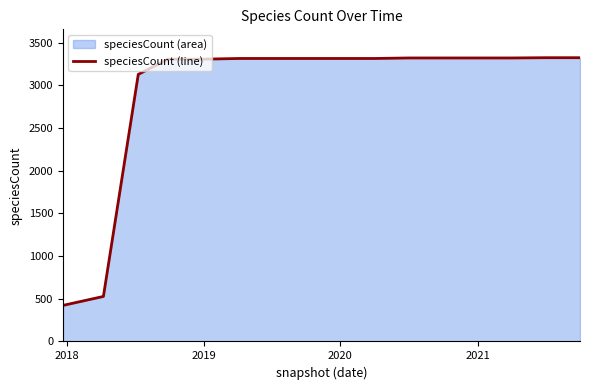

What is the maximum value shown in the chart?

3322